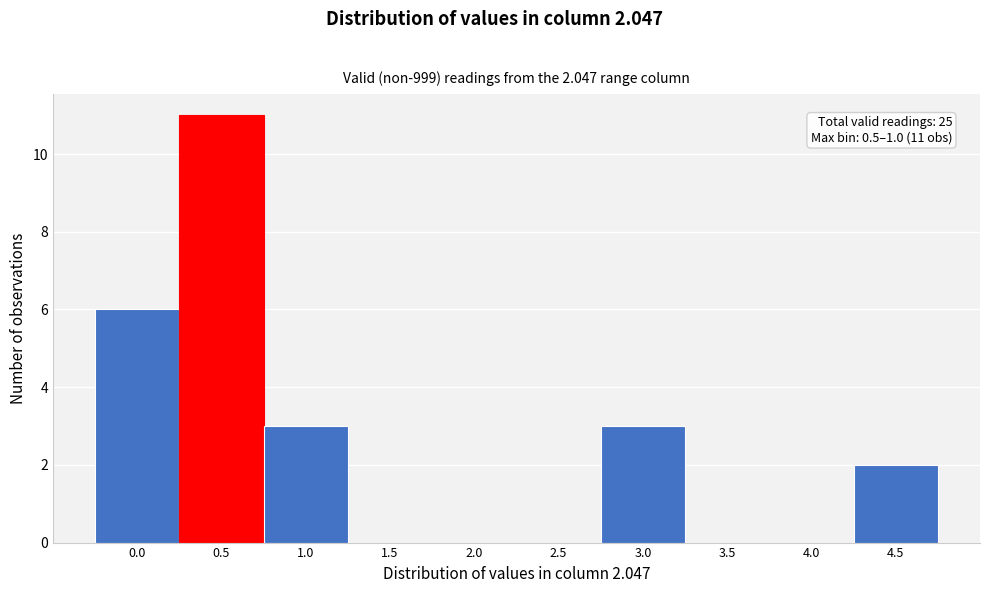

Reading left to right, transcribe all the data shown in this chart.

0.0=6	0.5=11	1.0=3	1.5=0	2.0=0	2.5=0	3.0=3	3.5=0	4.0=0	4.5=2